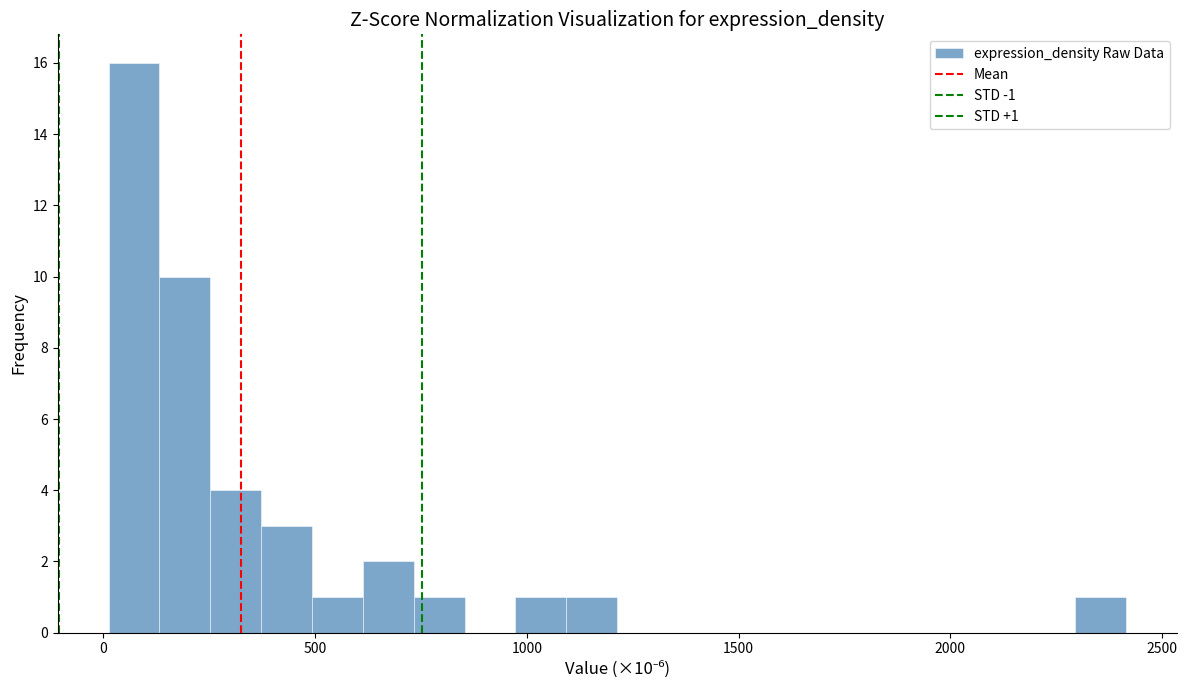

Around what value on the x-axis is the tallest bar? Give the approximate position of its centre, as read against the axis.

50